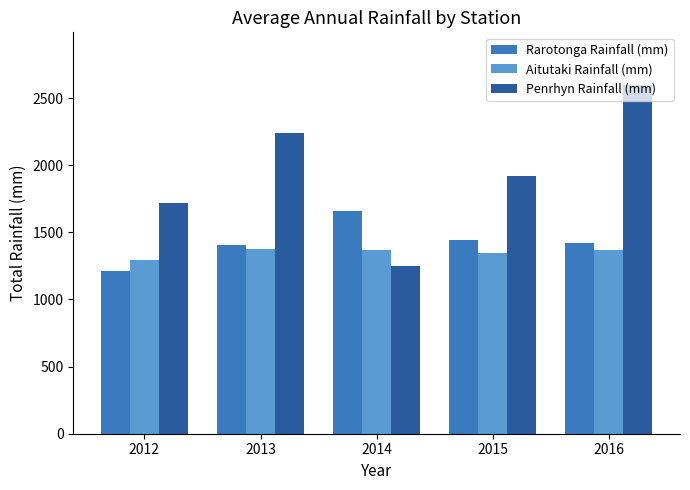

The Penrhyn Rainfall (mm) series shows 1865.3 at 2014. True or false?

False